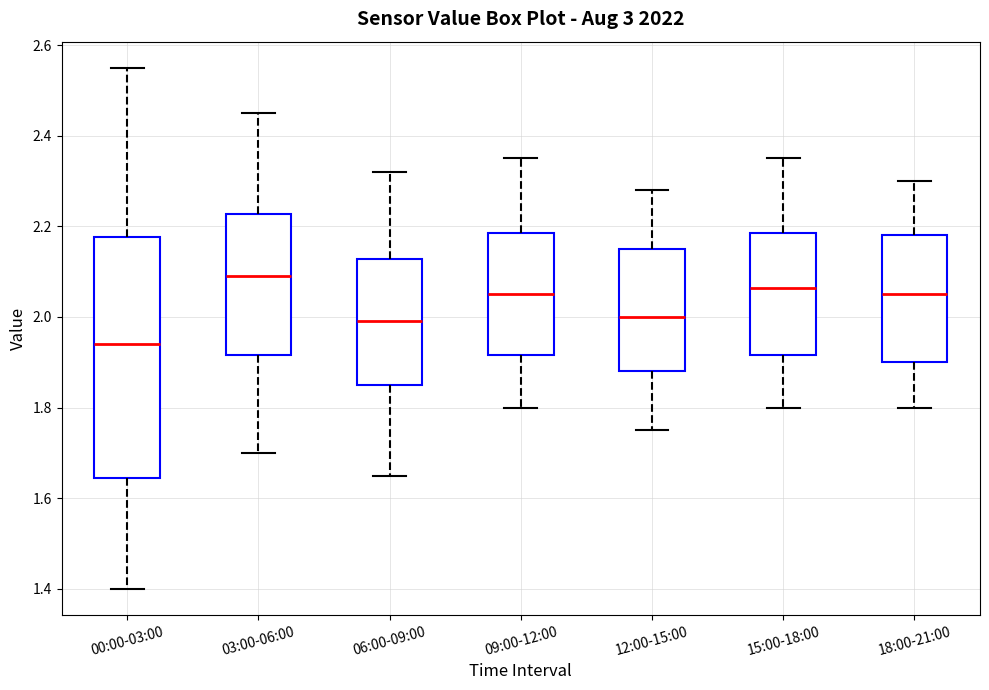

Reading left to right, read every box against the y-axis: the position of its median line, the range the box covers, and the ends of its whiskers. The values are not printed on the chart, so give them approximately, as read against the axis.

00:00-03:00: median 1.94, box 1.64 to 2.18, whiskers 1.40 to 2.56
03:00-06:00: median 2.10, box 1.92 to 2.22, whiskers 1.70 to 2.46
06:00-09:00: median 2.00, box 1.86 to 2.12, whiskers 1.66 to 2.32
09:00-12:00: median 2.06, box 1.92 to 2.18, whiskers 1.80 to 2.36
12:00-15:00: median 2.00, box 1.88 to 2.16, whiskers 1.76 to 2.28
15:00-18:00: median 2.06, box 1.92 to 2.18, whiskers 1.80 to 2.36
18:00-21:00: median 2.06, box 1.90 to 2.18, whiskers 1.80 to 2.30